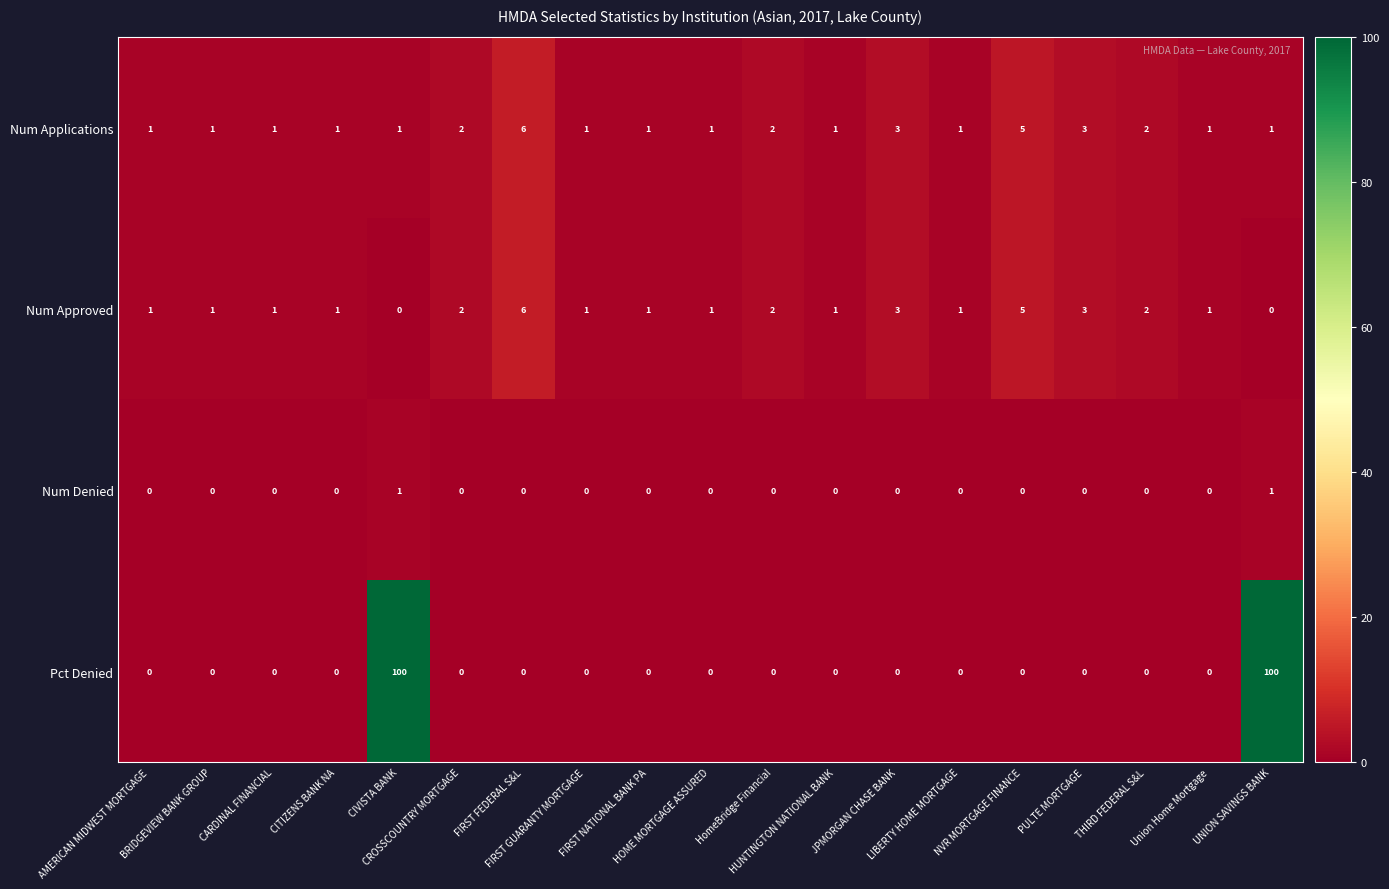

Which series has the largest range (max minus min)?

Pct Denied